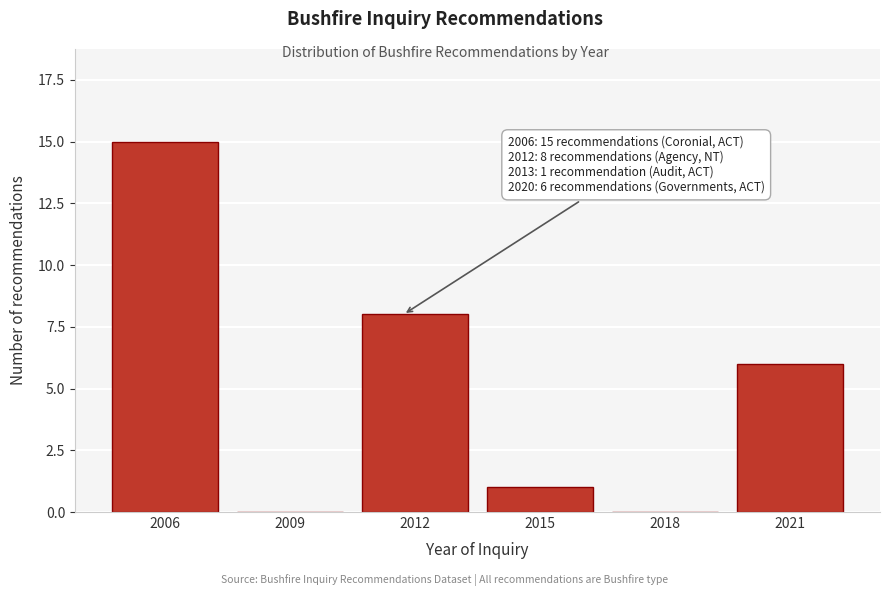

Reading left to right, list all the values displayed in this chart.

2006=15	2009=0	2012=8	2015=1	2018=0	2021=6